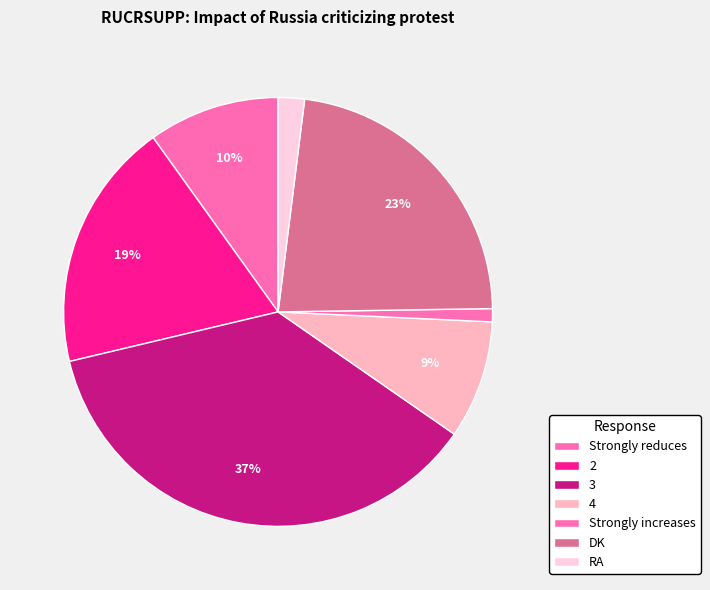

Which slice is the smallest?

Strongly increases